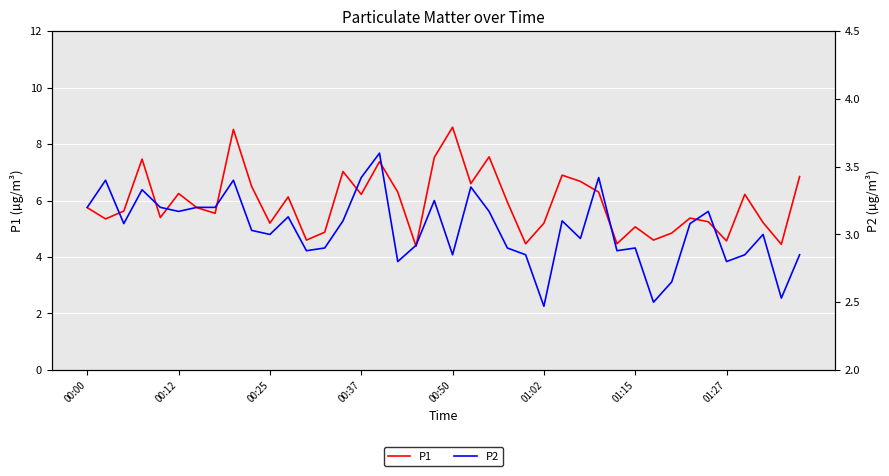

Is it true that P2 equals 3.0 at 27?

True